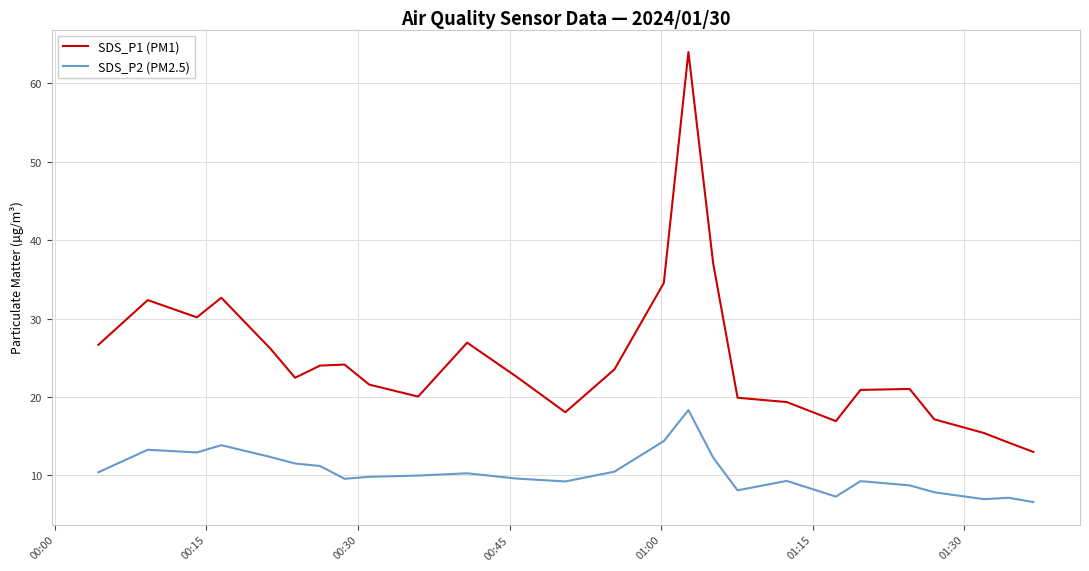

At how many categories does at least one series exceed 48?

1